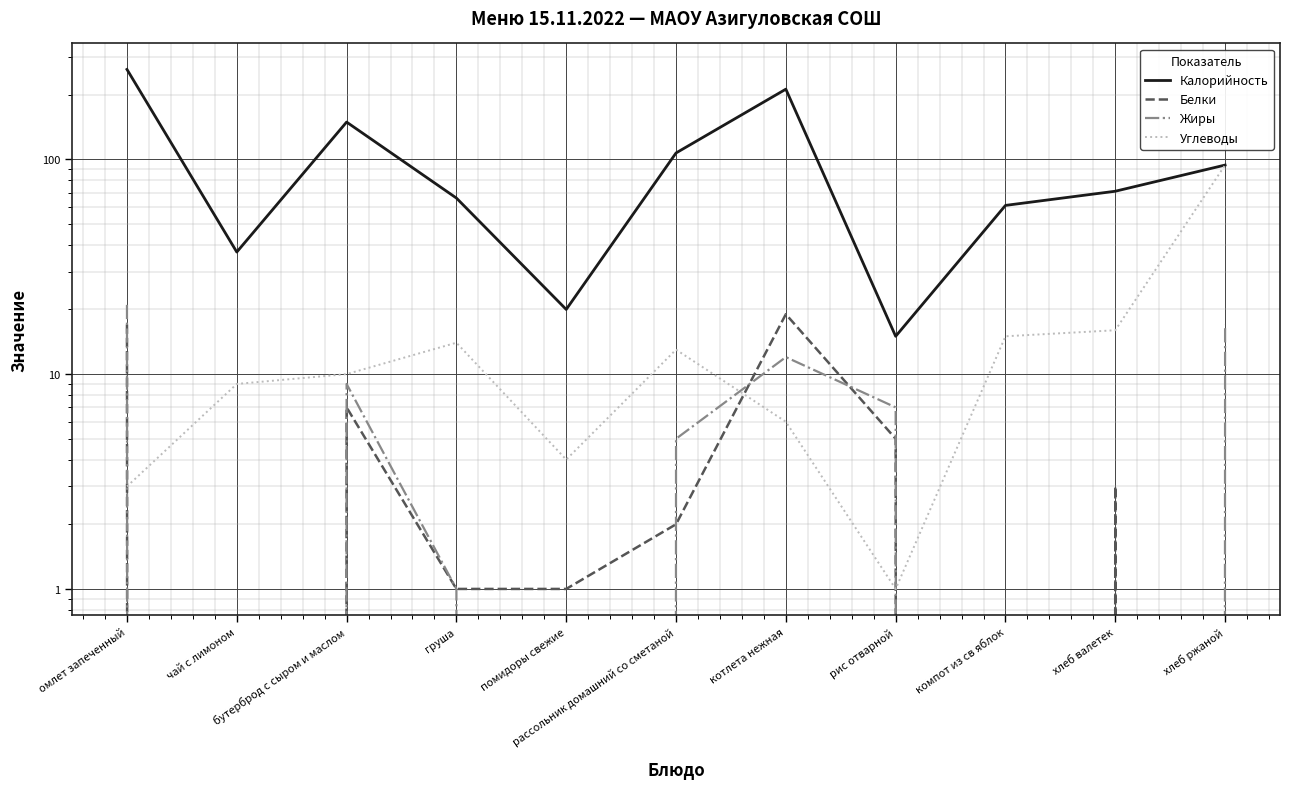

At хлеб валетек, list the series in order from smallest to largest.

Жиры, Белки, Углеводы, Калорийность